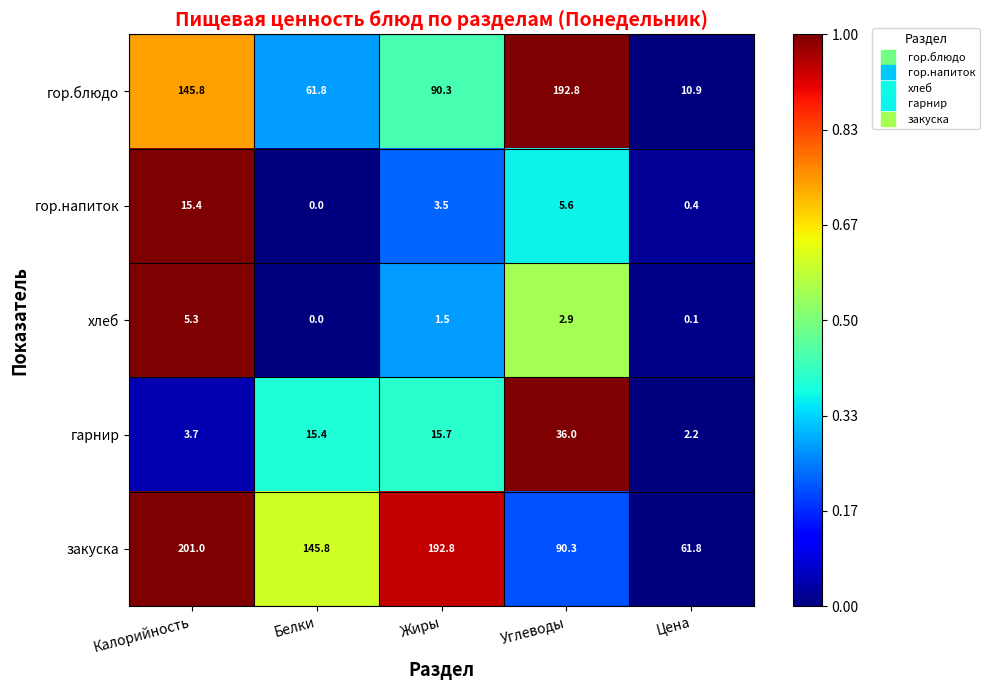

What is the maximum value shown in the chart?

201.0